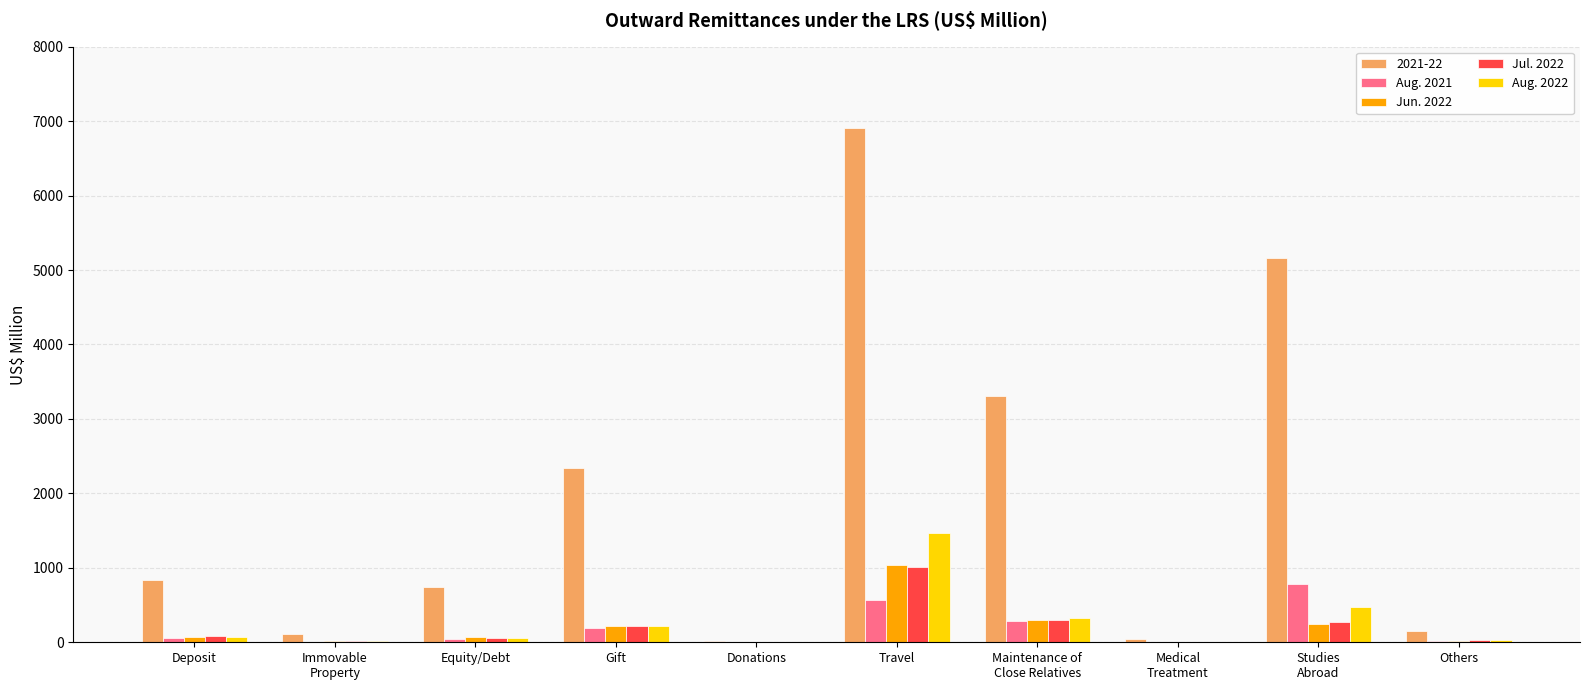

What is the sum of all Jul. 2022 values?

1982.4